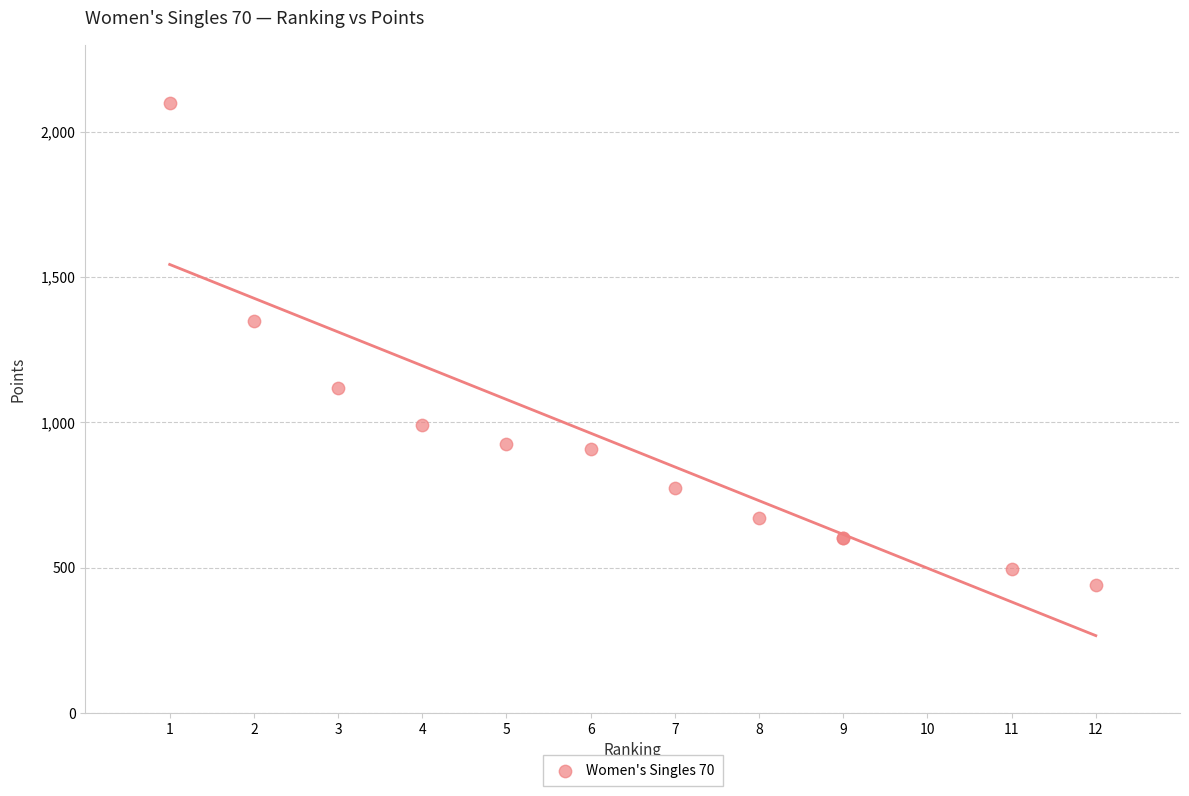

What Y value in the scatter plot is closest to 1270?

1350.0